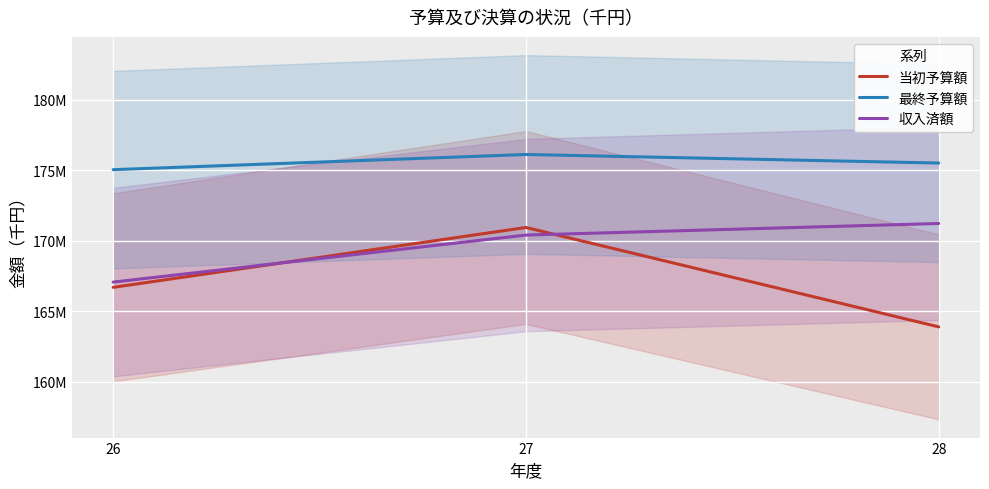

At how many categories does at least one series exceed 173780086?

3